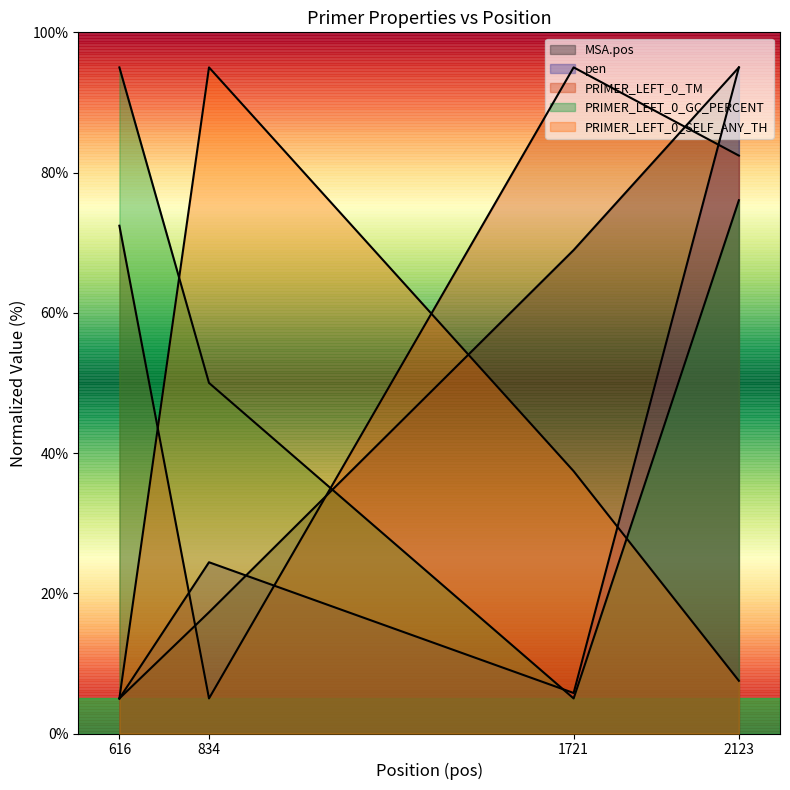

What is the difference between the maximum and minimum values in the pen series?

90.0